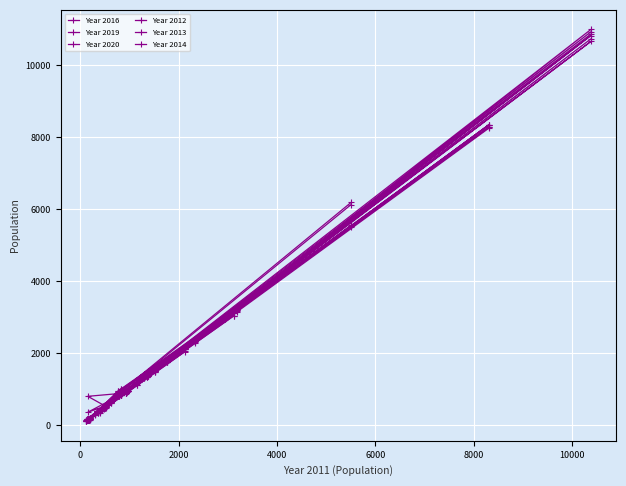

True or false: Year 2013 and Year 2019 cross at least once.

True